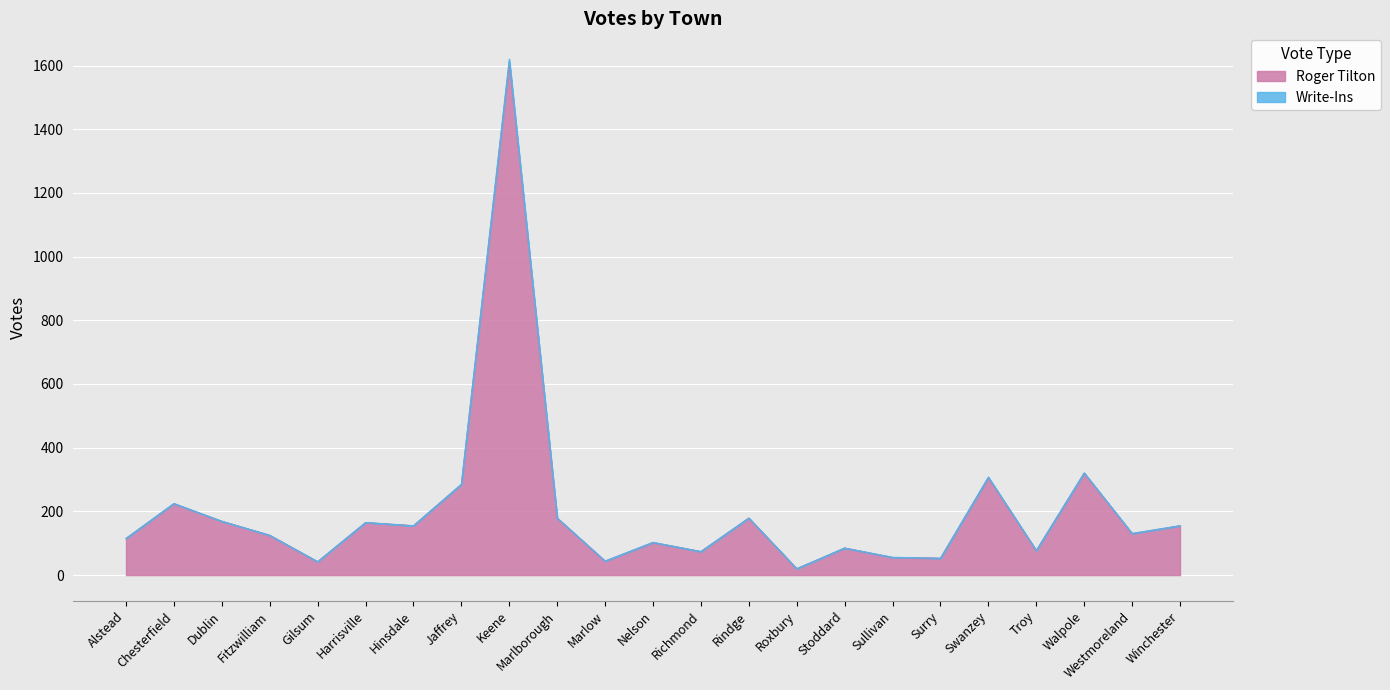

At which label does Roger Tilton reach its peak?

Keene